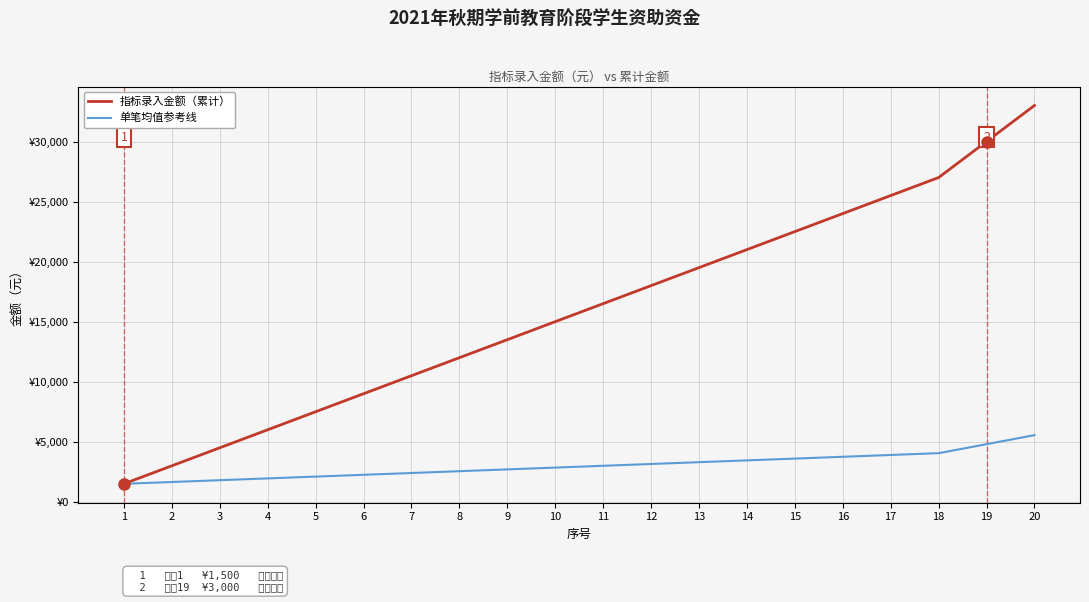

Is this an area chart (filled region under the line)?

No